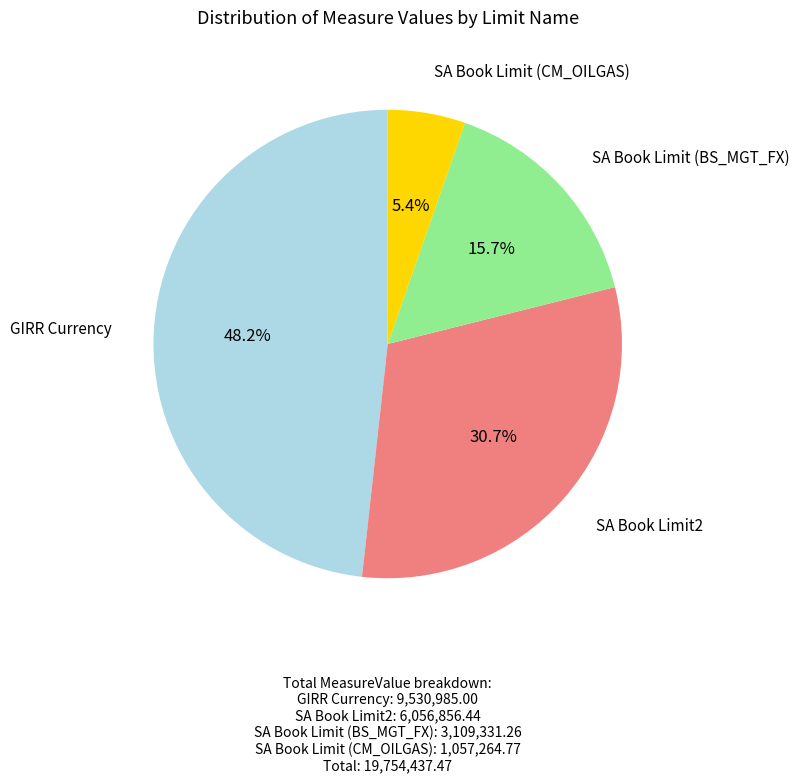

Between SA Book Limit2 and SA Book Limit (BS_MGT_FX), which is larger?

SA Book Limit2